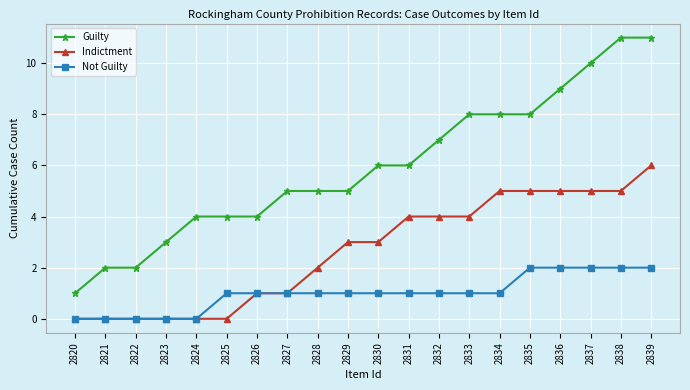

What is the difference between the maximum and minimum values in the Not Guilty series?

2